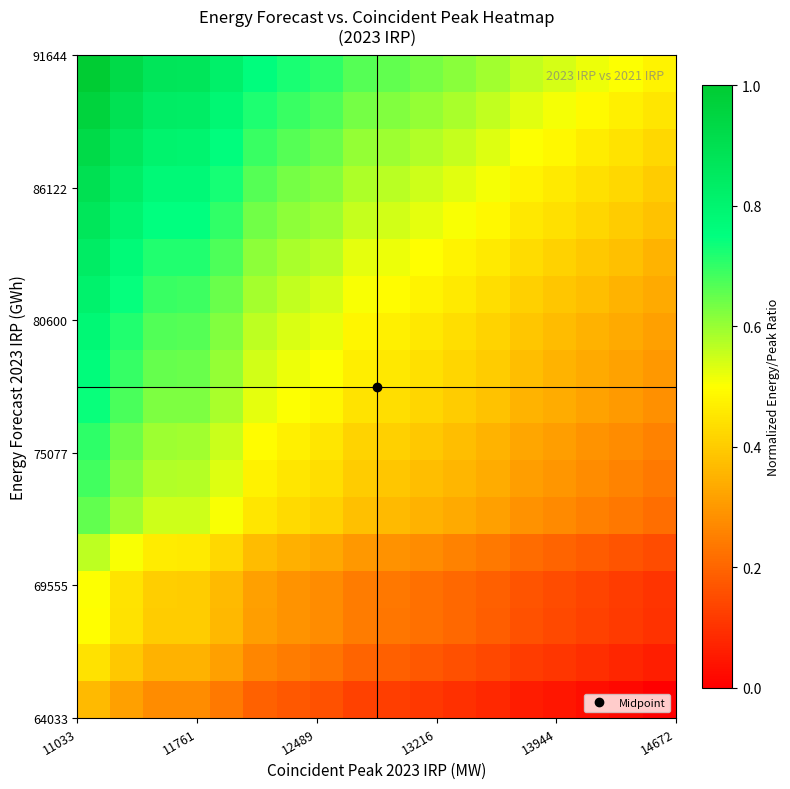

What is the greatest value displayed?

1.0